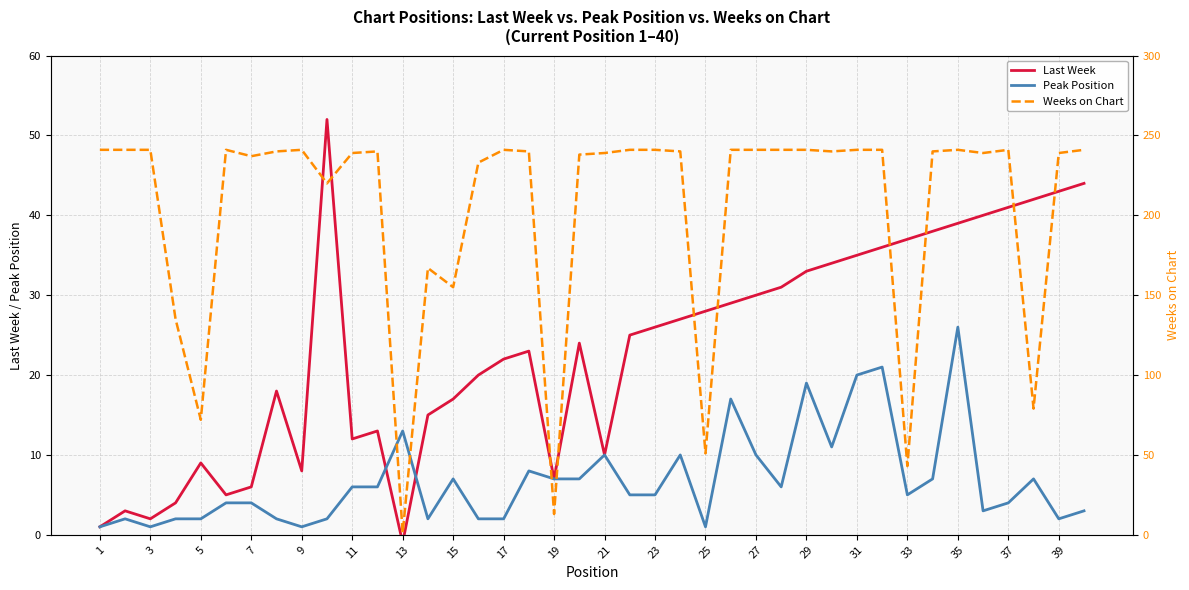

Does the chart display data point markers on the line(s)?

No